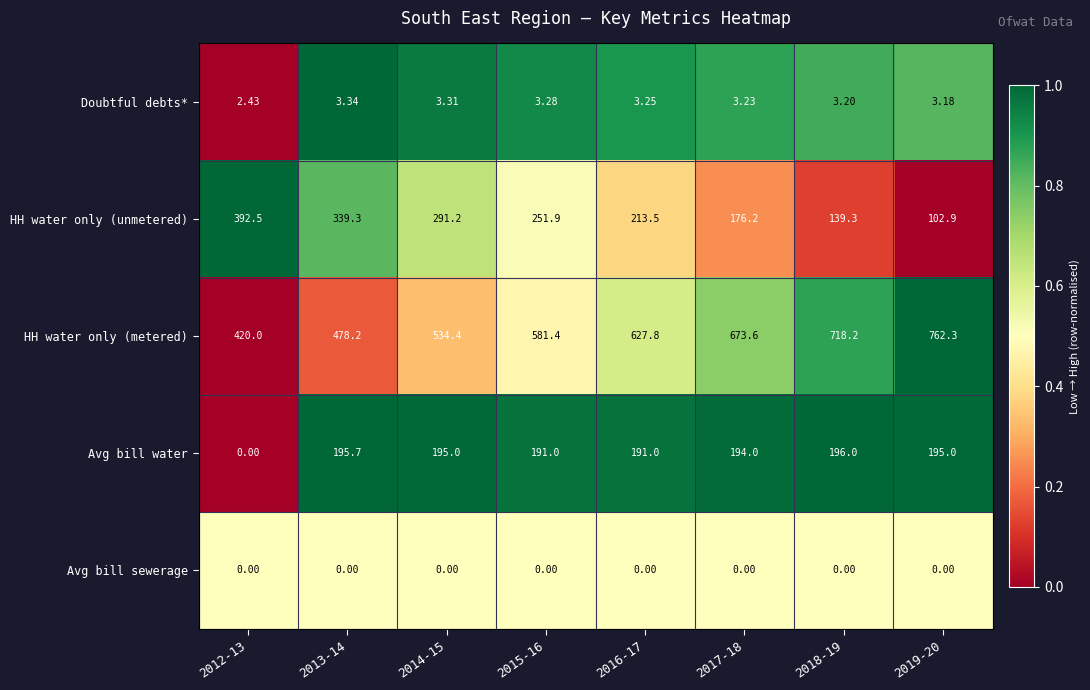

Which category has the highest value across all series?

2019-20